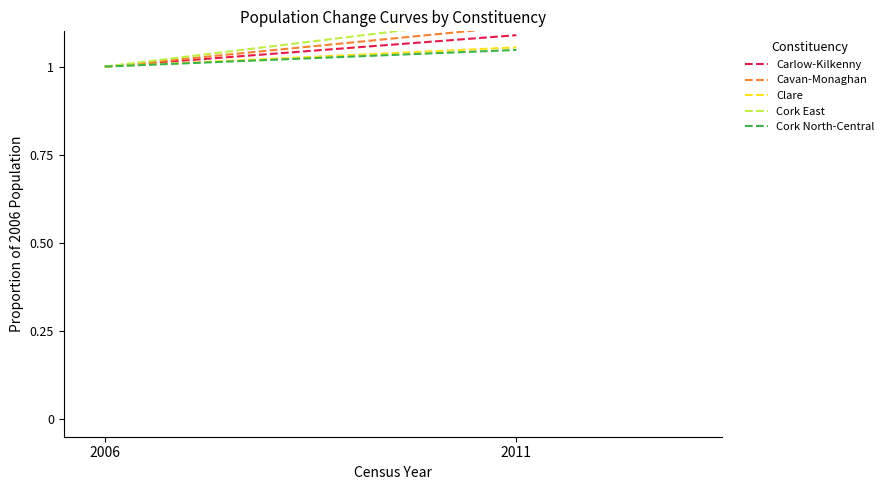

Reading left to right, transcribe all the data shown in this chart.

Carlow-Kilkenny: 1.0	1.1
Cavan-Monaghan: 1.0	1.1
Clare: 1.0	1.1
Cork East: 1.0	1.1
Cork North-Central: 1.0	1.0